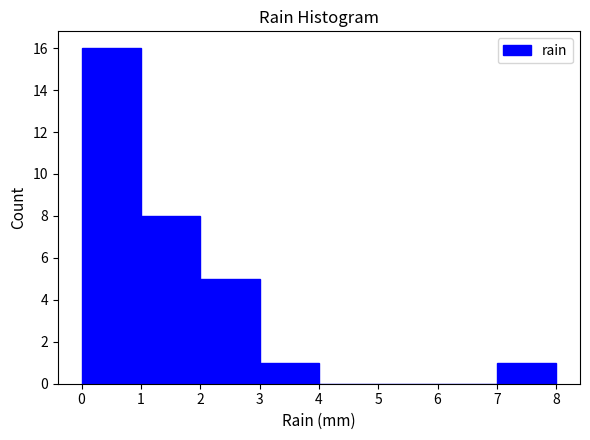

Which range on the x-axis has the tallest bar?

0 to 1